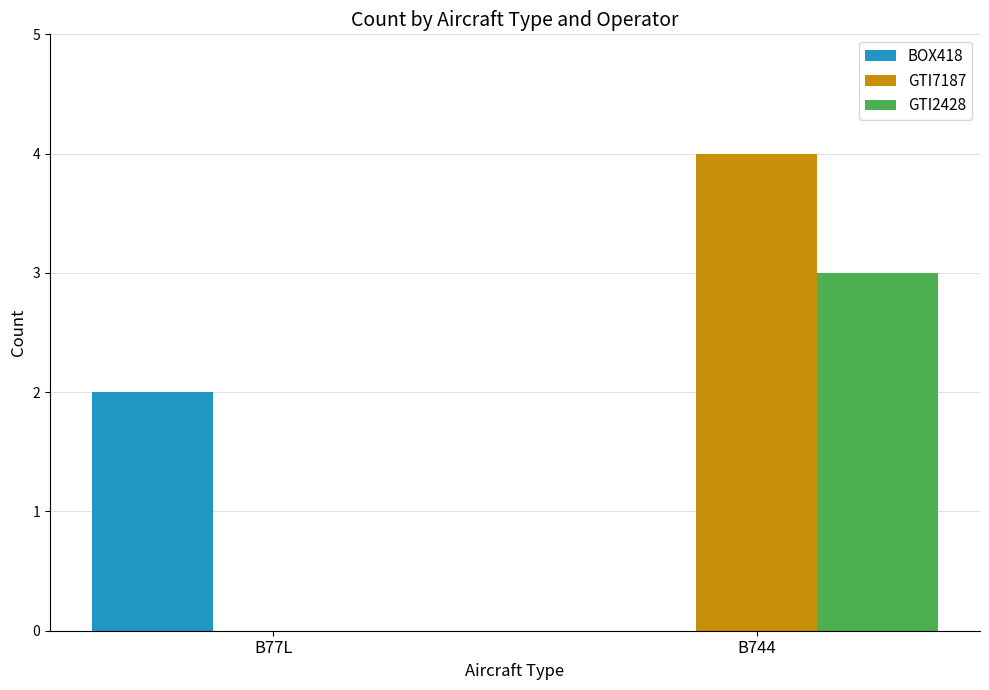

What is the sum of the BOX418 values at B744 and B77L?

2